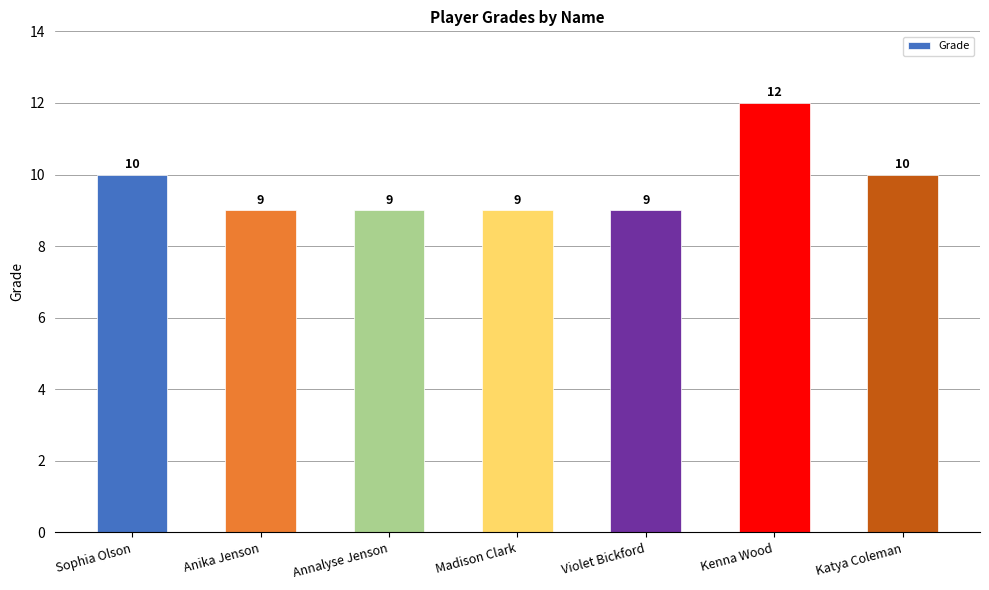

What is the difference between the values at Katya Coleman and Violet Bickford?

1